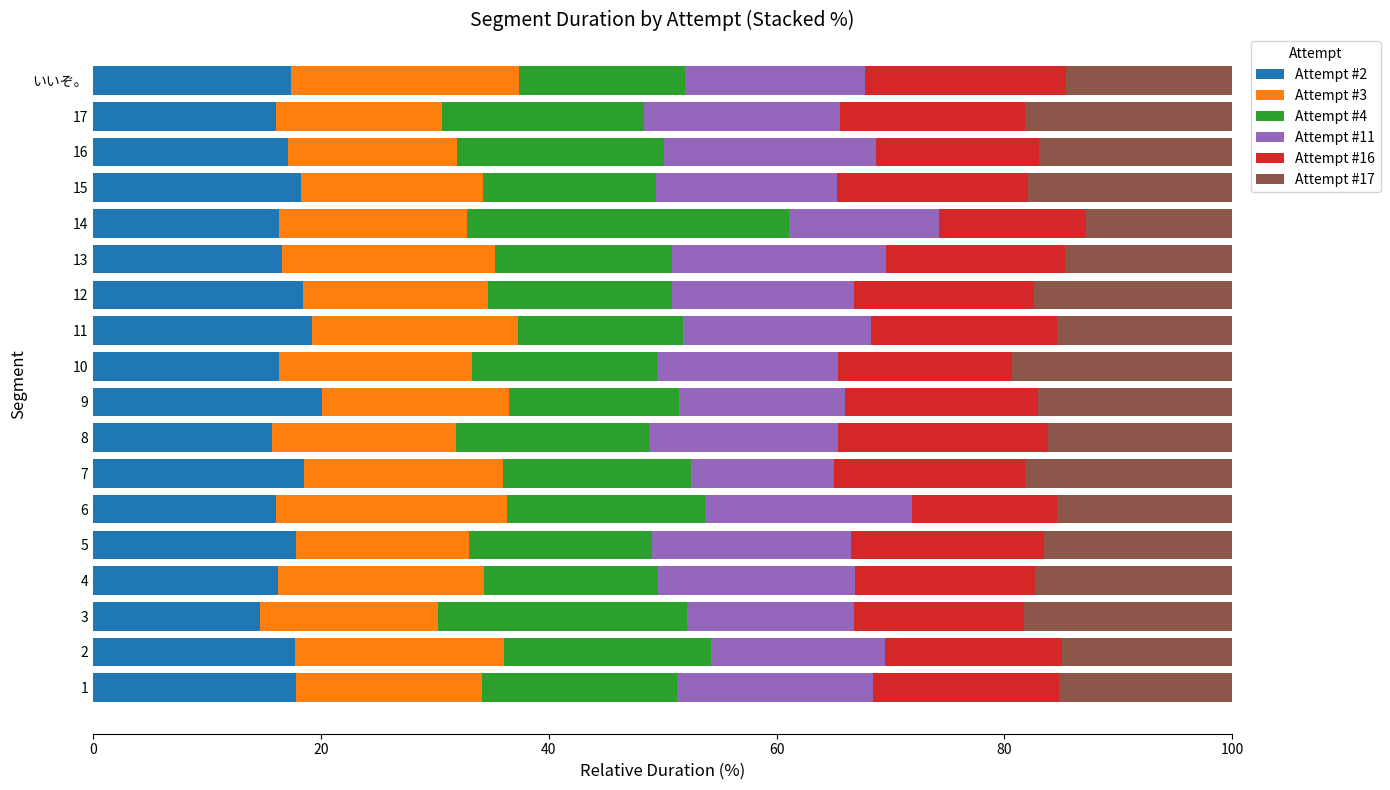

What is the lowest value of the Attempt #2 series?

14.7